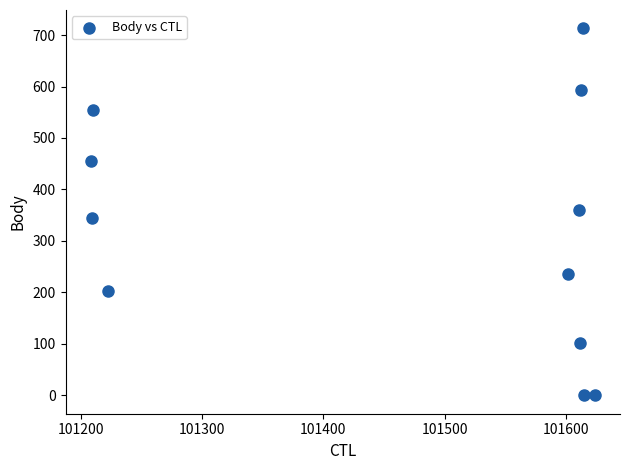

What is the range of X values (max minus min)?

416